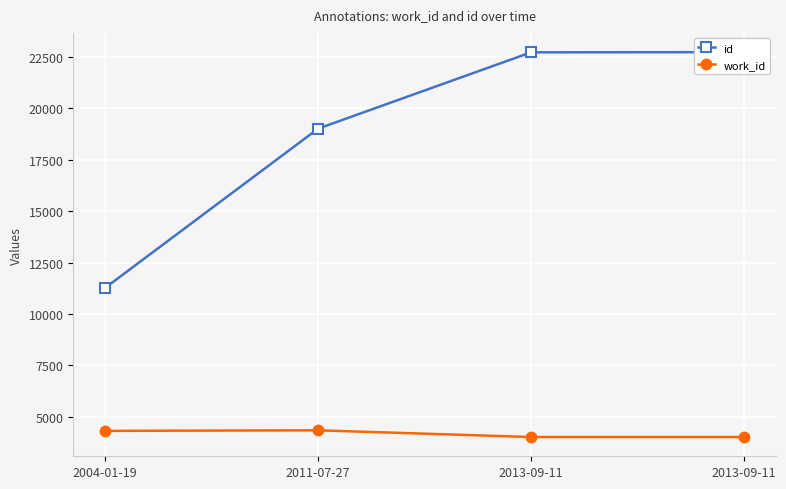

How many categories are shown in the chart?

4